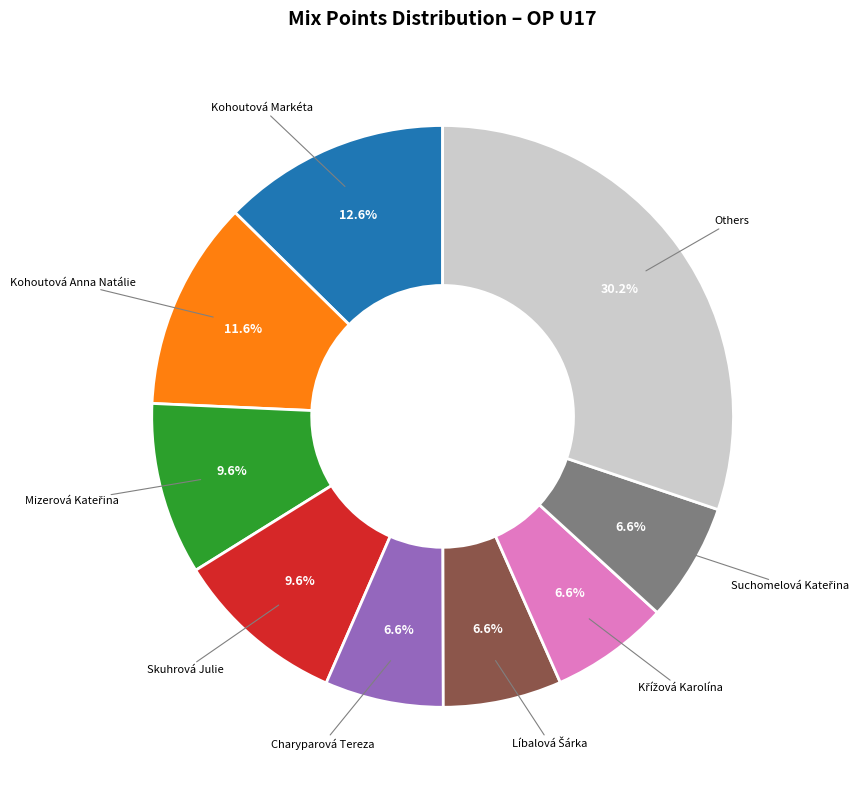

Is there any slice that represents more than half of the pie?

No